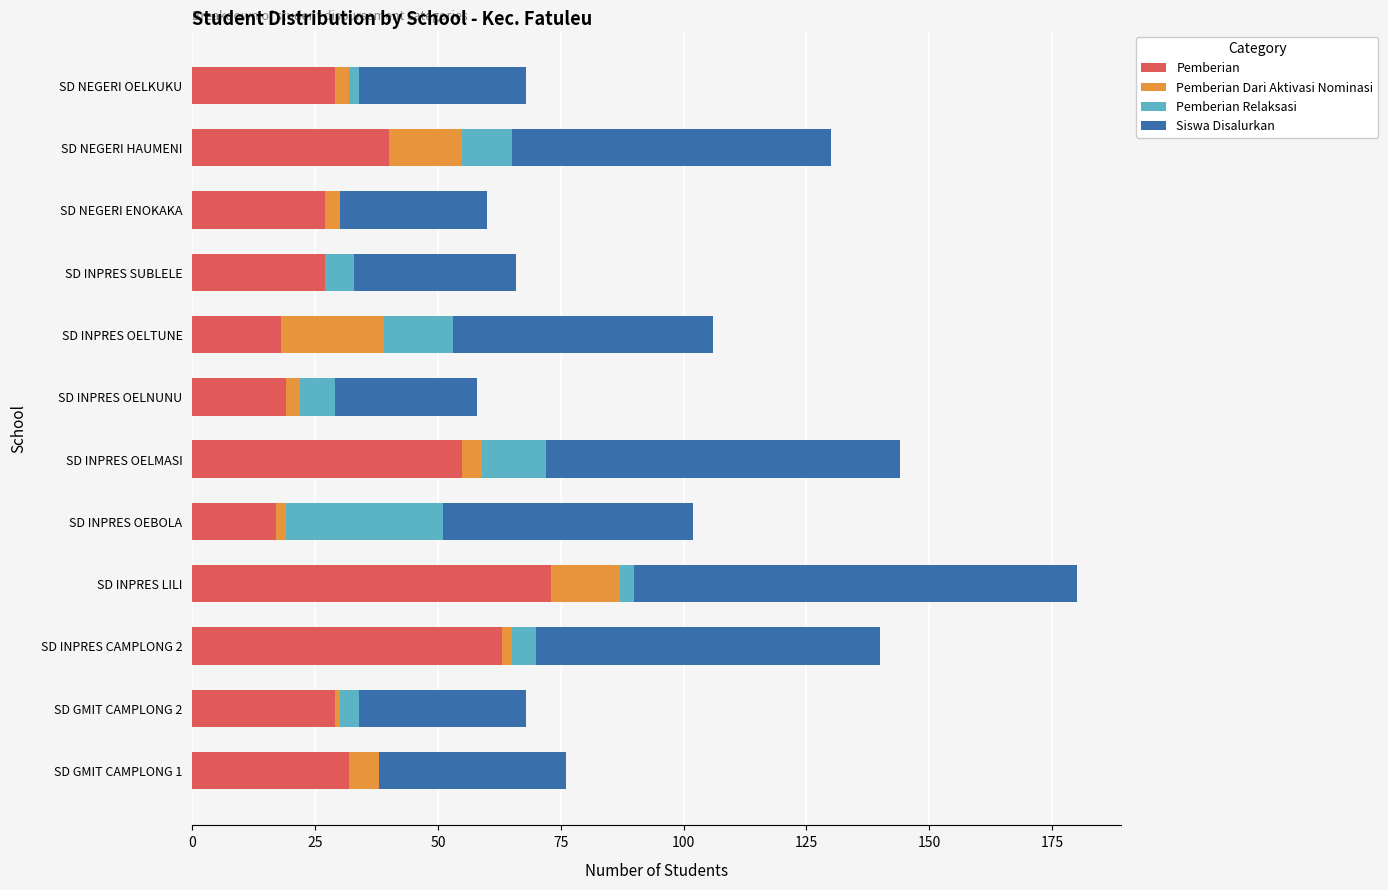

What is the total value across all series at SD INPRES SUBLELE?

66